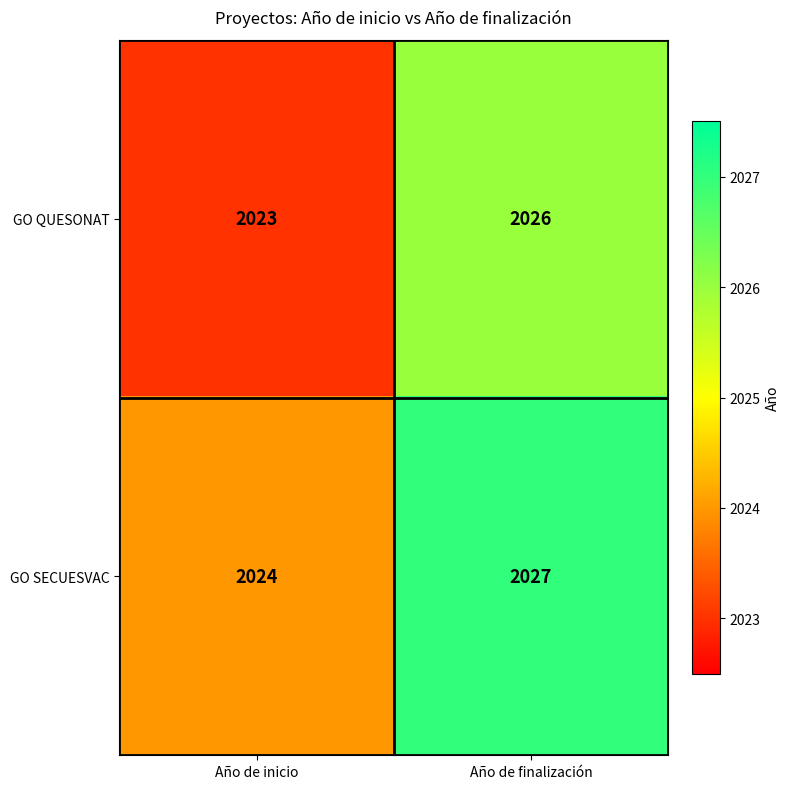

Reading right to left, what are all the values shown in this chart?

GO QUESONAT: 2026	2023
GO SECUESVAC: 2027	2024